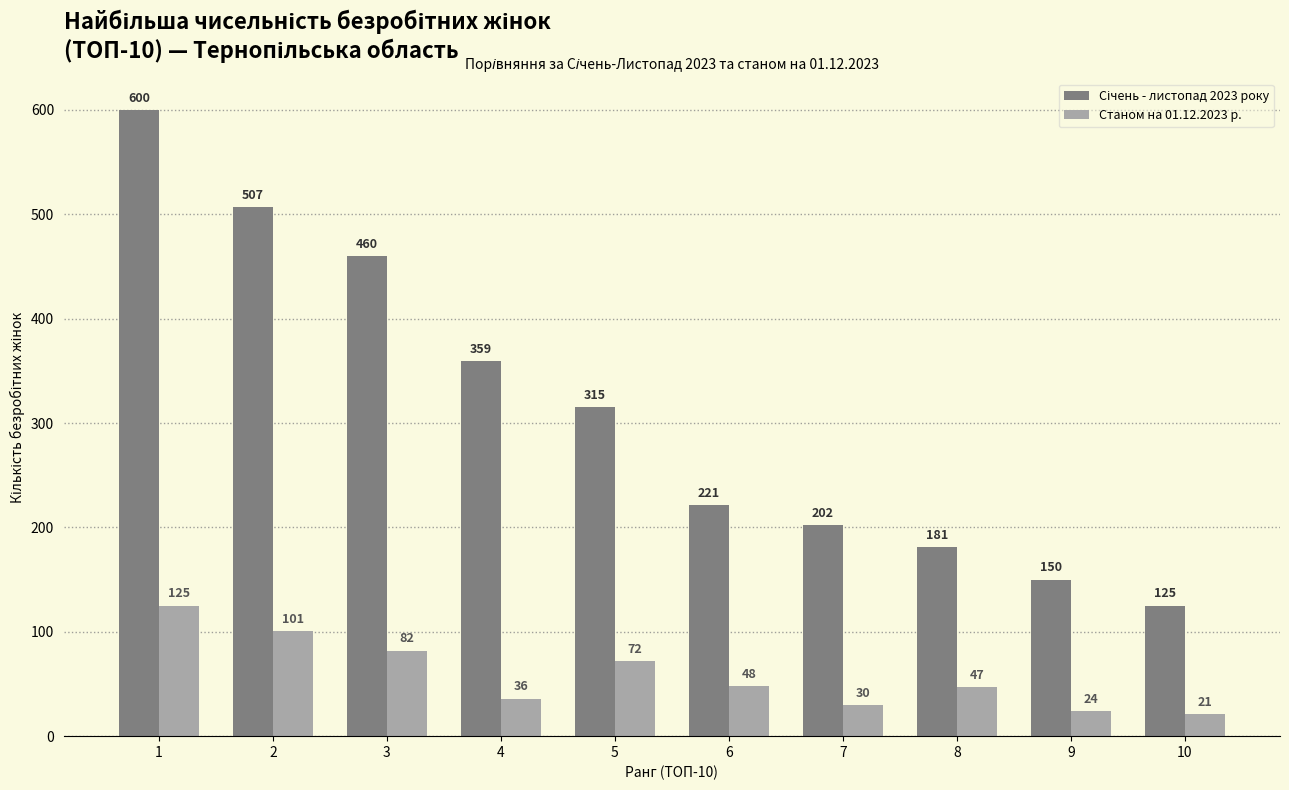

What is the highest value of the Станом на 01.12.2023 р. series?

125